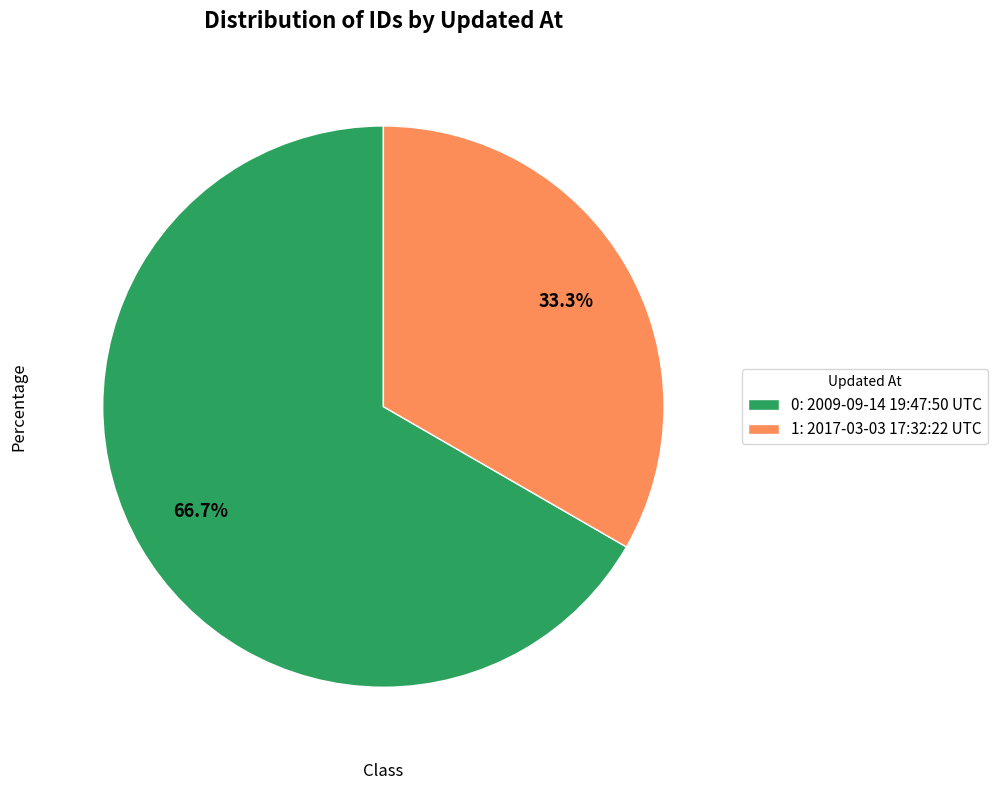

To the nearest percent, what is the average slice percentage?

50%